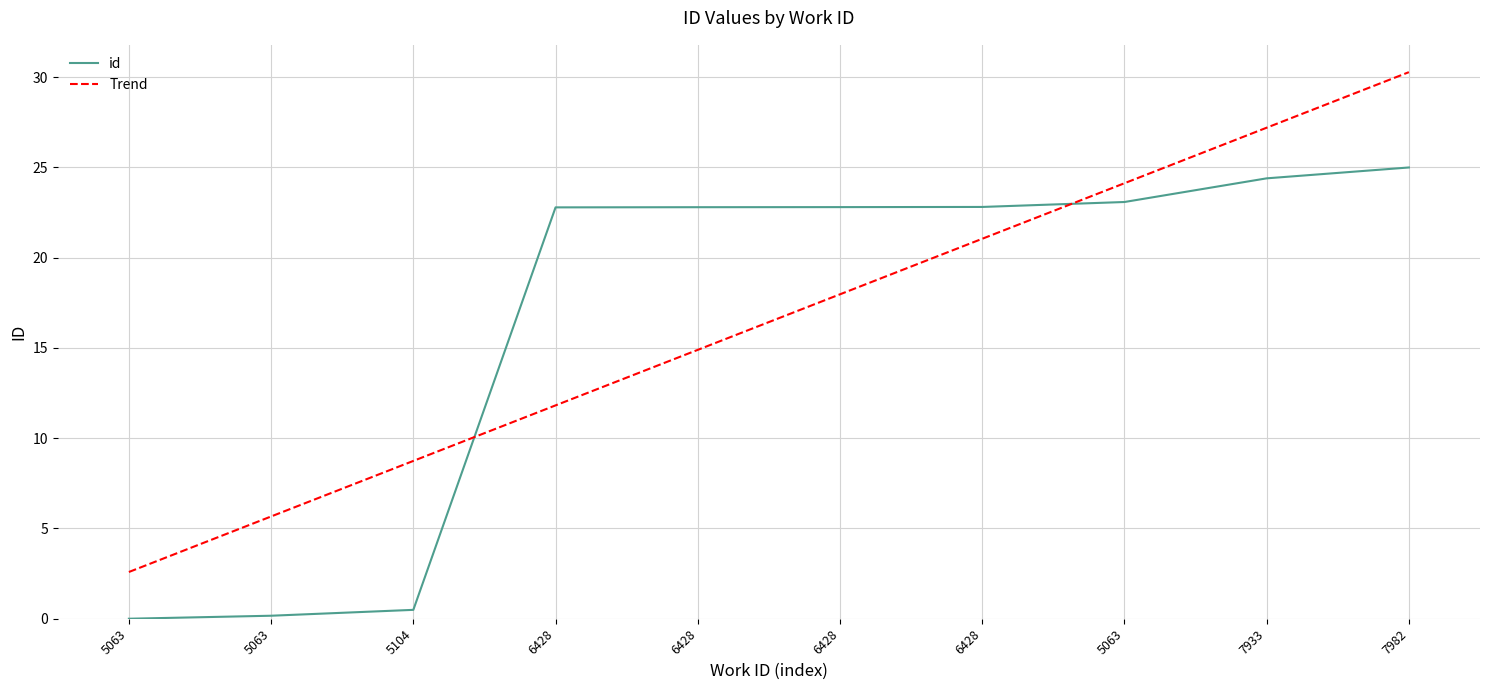

Rank the categories by value from lowest to highest.

5063, 5063, 5104, 6428, 6428, 6428, 6428, 5063, 7933, 7982